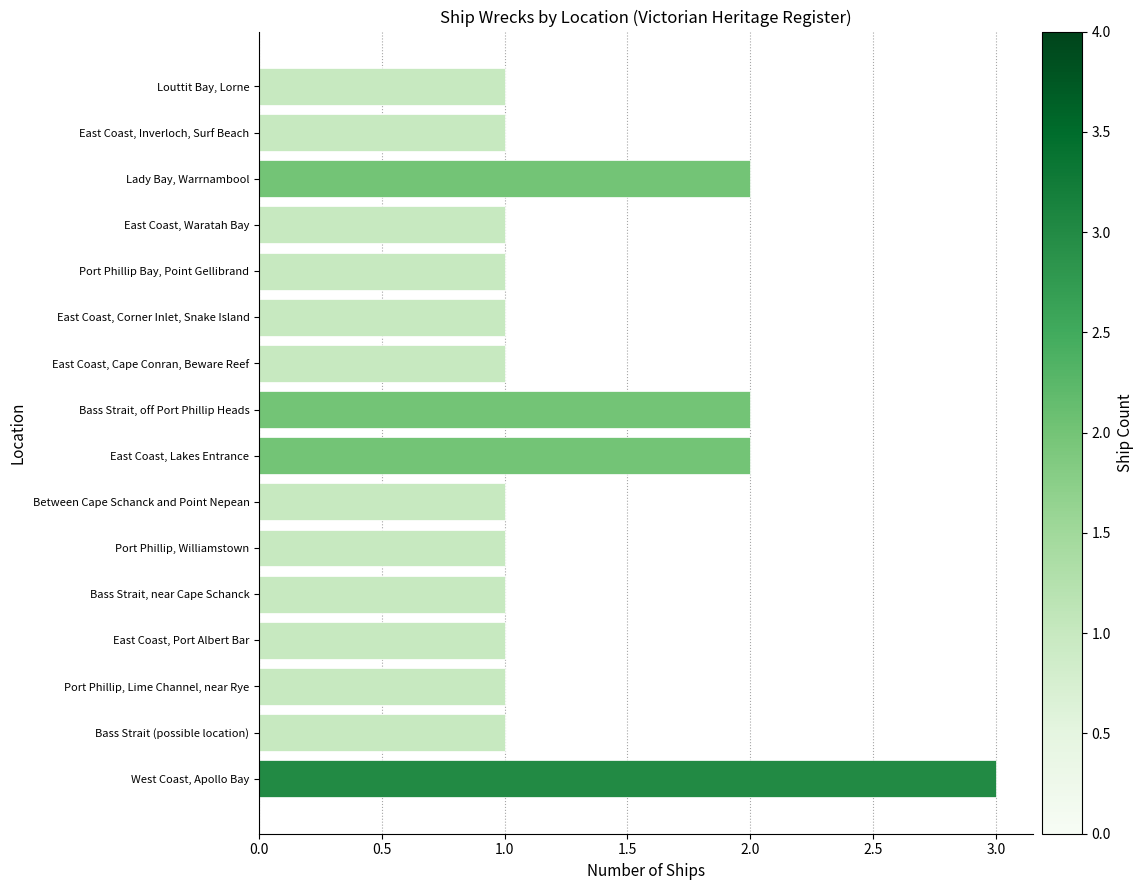

Is it true that the value at East Coast, Inverloch, Surf Beach is 1?

True